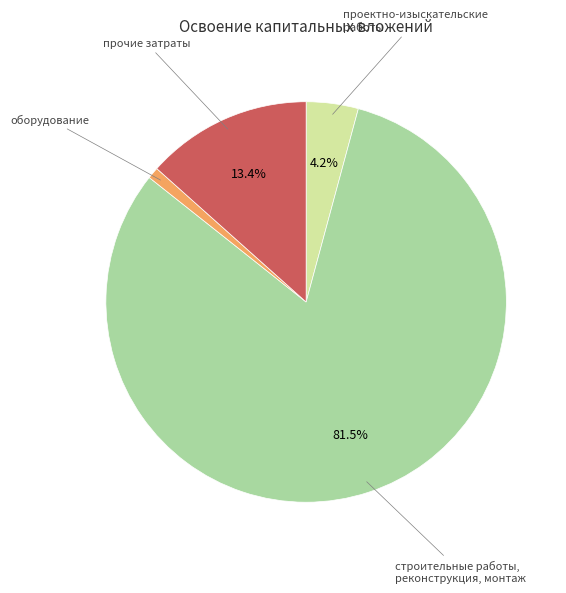

Is there a majority slice in this chart?

Yes